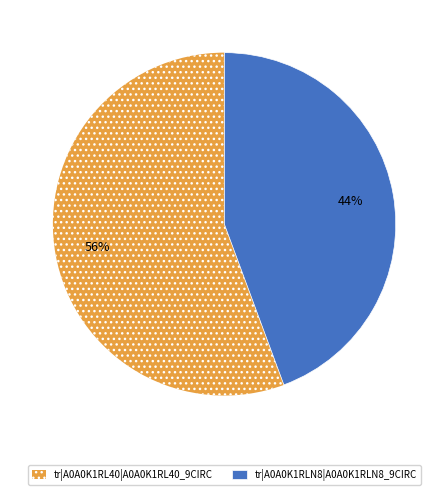

How many segments does this pie chart have?

2